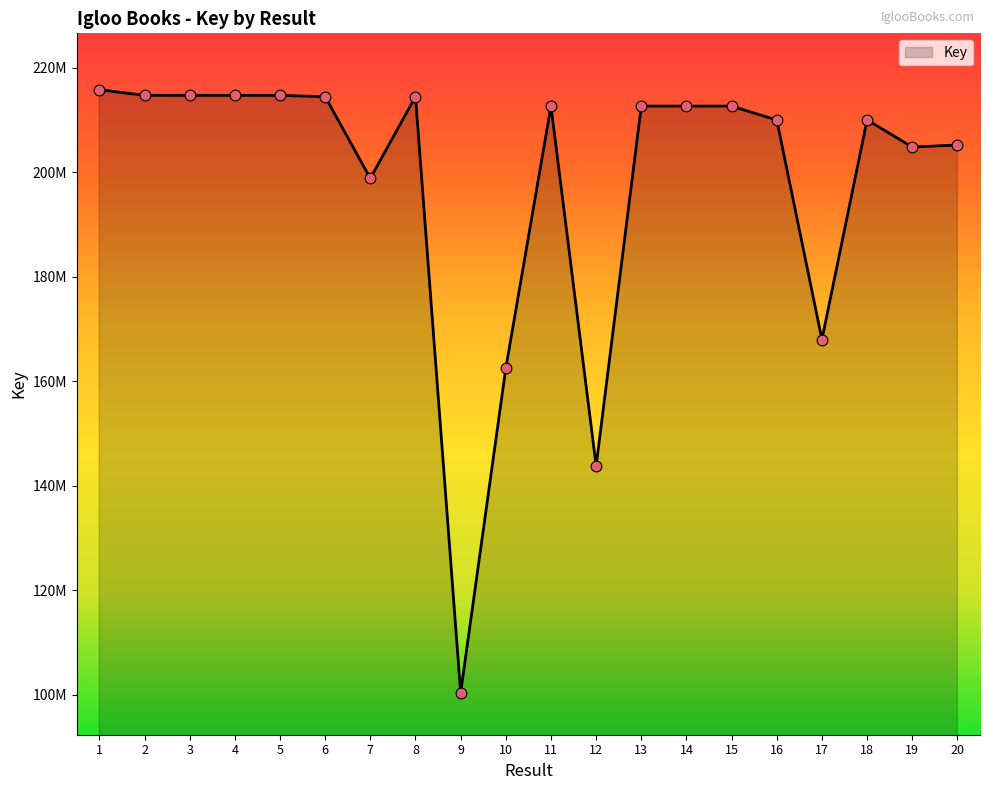

Between 18 and 9, which is larger?

18